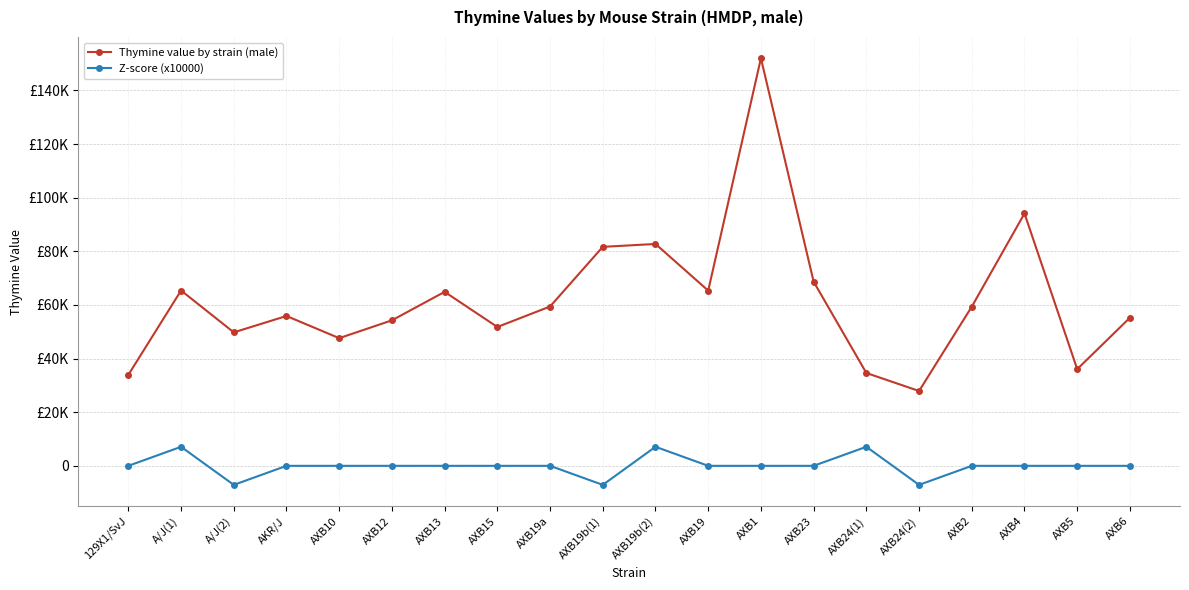

Rank the categories by Thymine value by strain (male) value from highest to lowest.

AXB1, AXB4, AXB19b(2), AXB19b(1), AXB23, A/J(1), AXB19, AXB13, AXB19a, AXB2, AKR/J, AXB6, AXB12, AXB15, A/J(2), AXB10, AXB5, AXB24(1), 129X1/SvJ, AXB24(2)